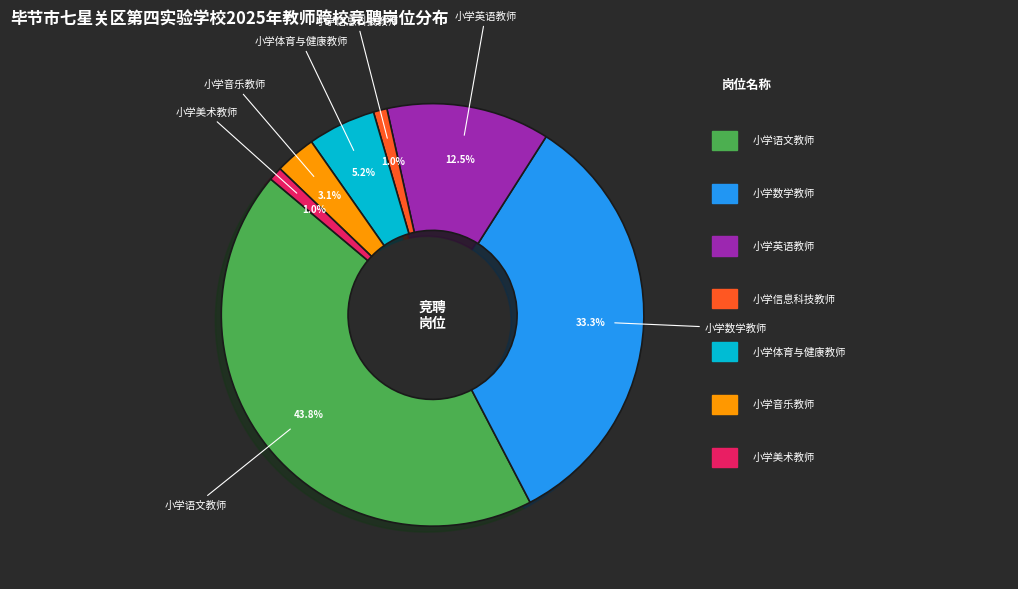

Does any single category account for the majority?

No